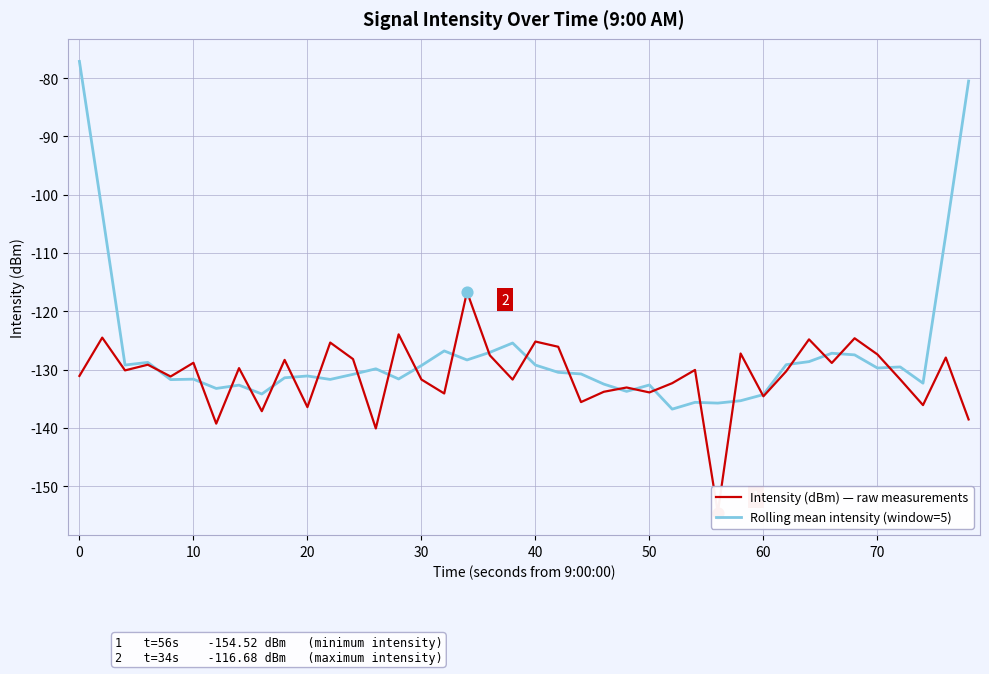

Which series has the largest Y range (max minus min)?

Rolling mean intensity (window=5)